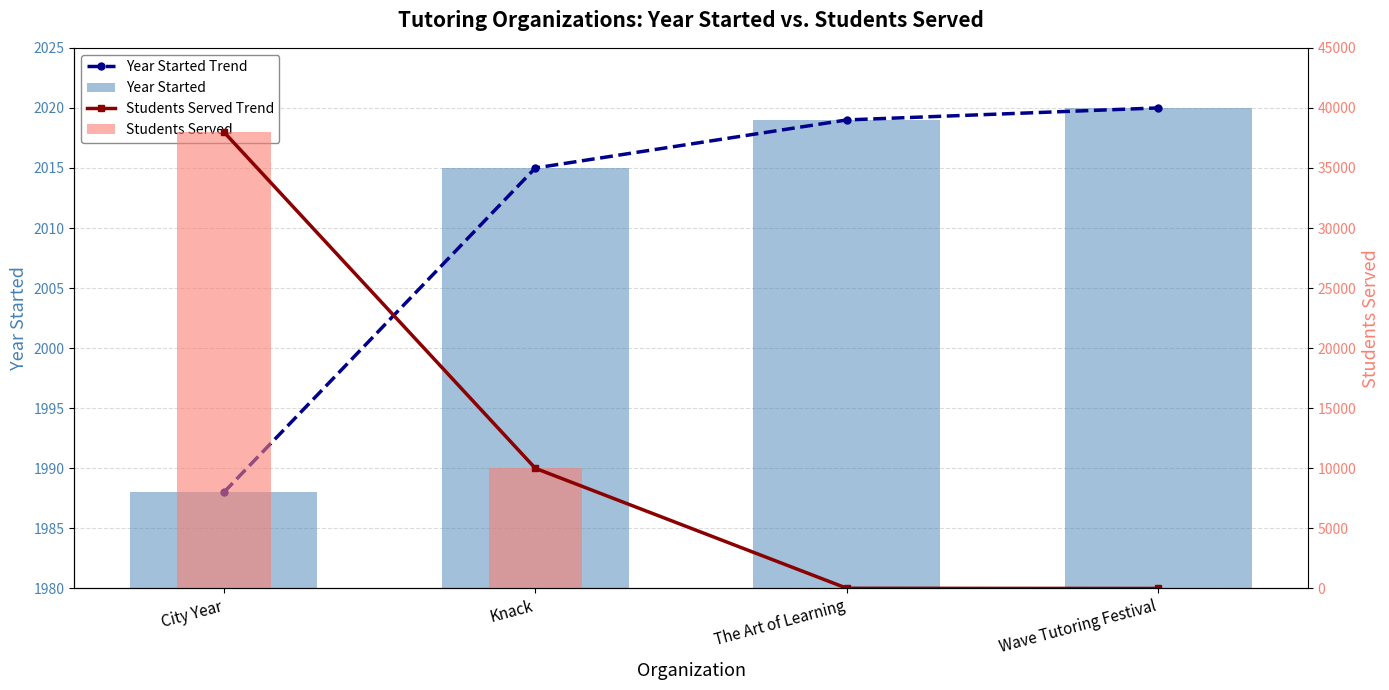

What is the value of the Students Served bar at the 1st from the left?

38000